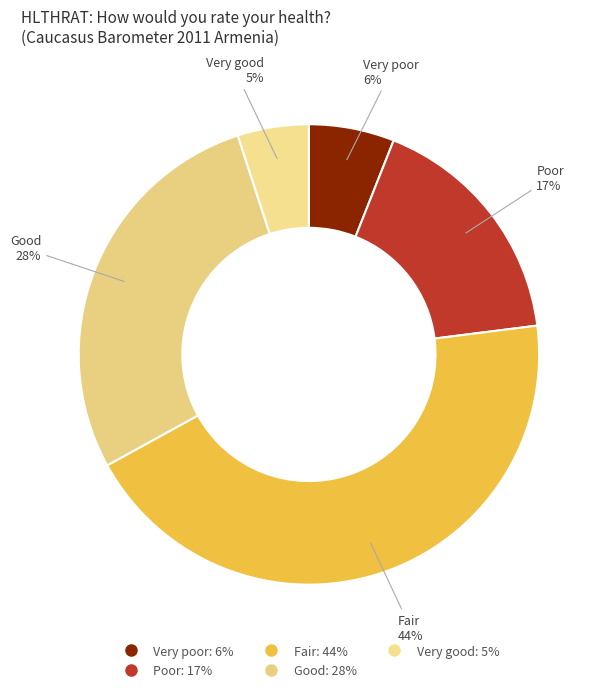

Which slice is the smallest?

Very good